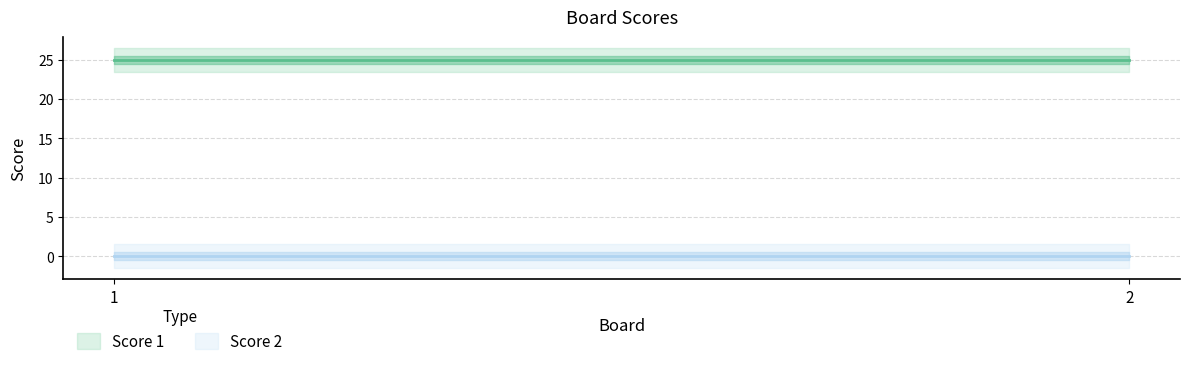

How many lines are shown in the chart?

2